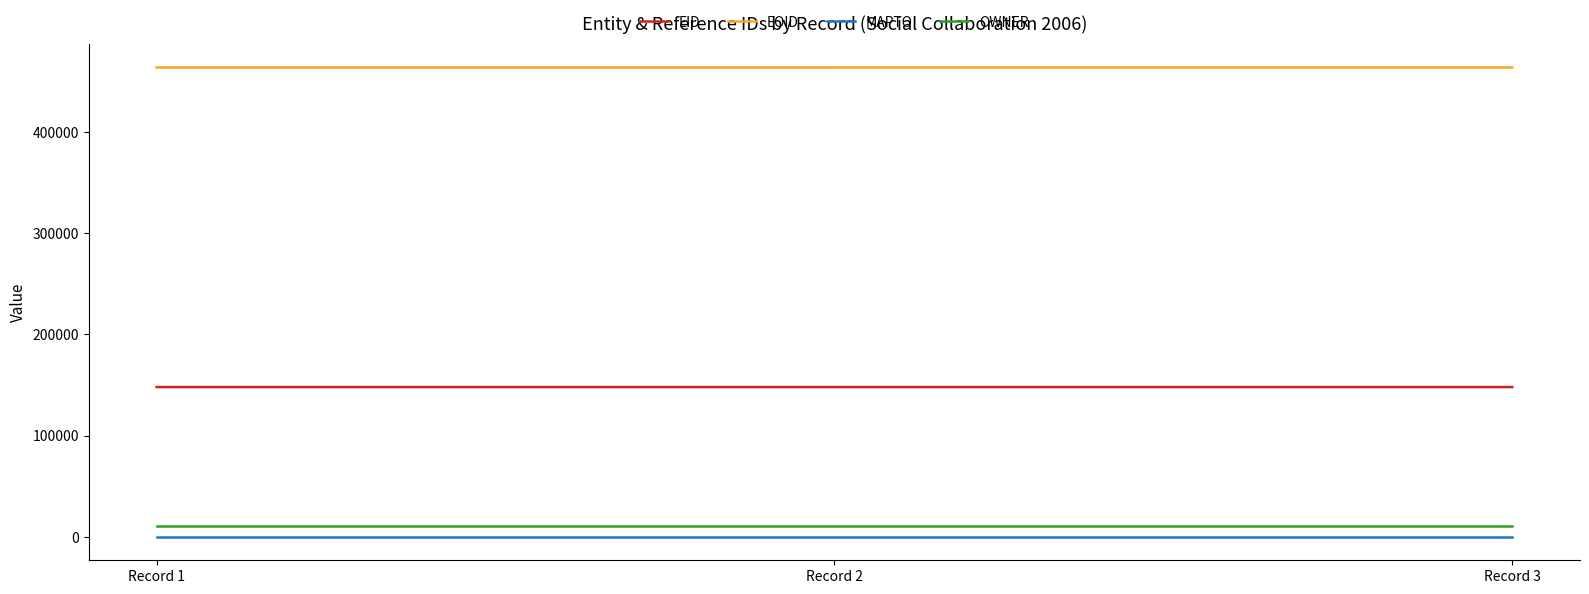

What is the lowest value of the EOID series?

463806